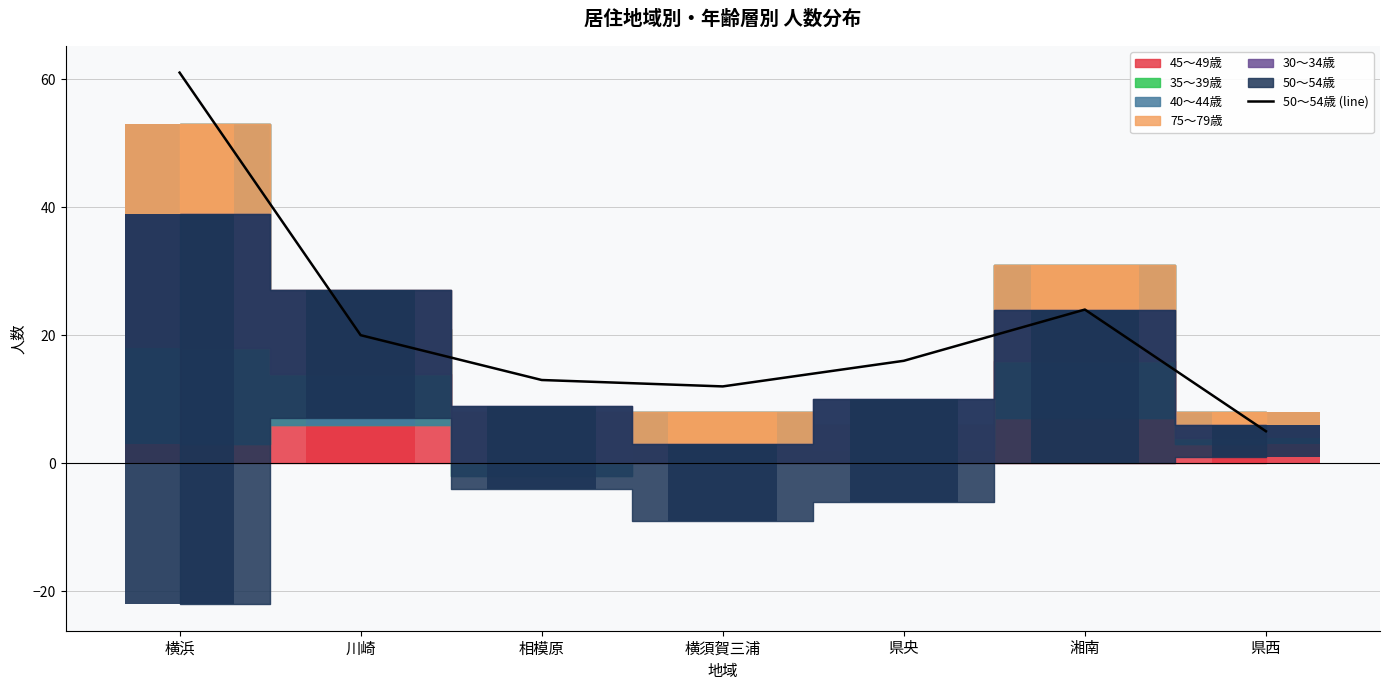

Reading left to right, transcribe all the data shown in this chart.

横浜=61	川崎=20	相模原=13	横須賀三浦=12	県央=16	湘南=24	県西=5